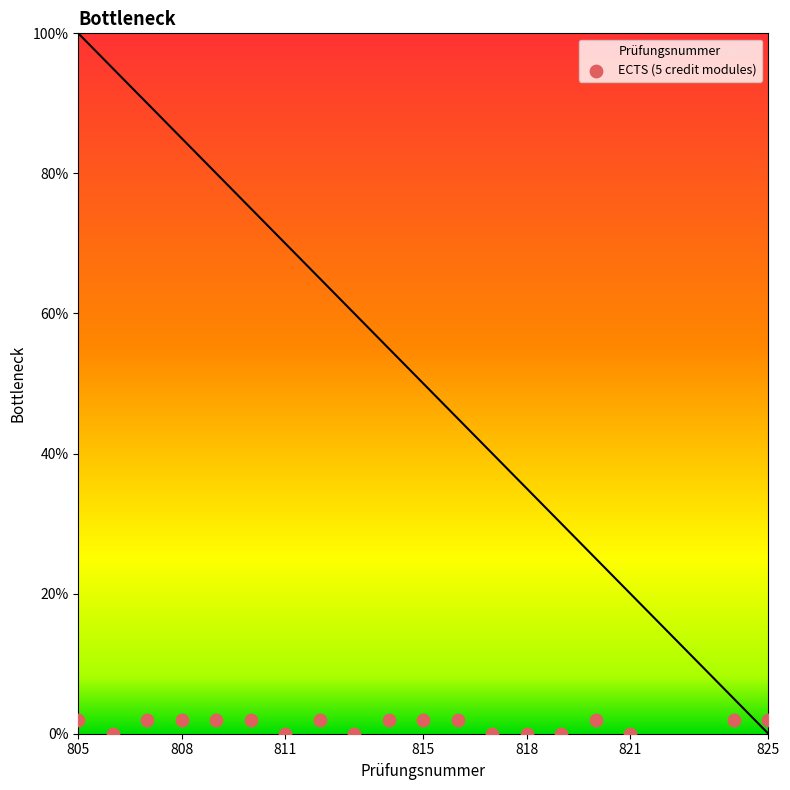

The Prüfungsnummer series shows 24.2 at 818. True or false?

False